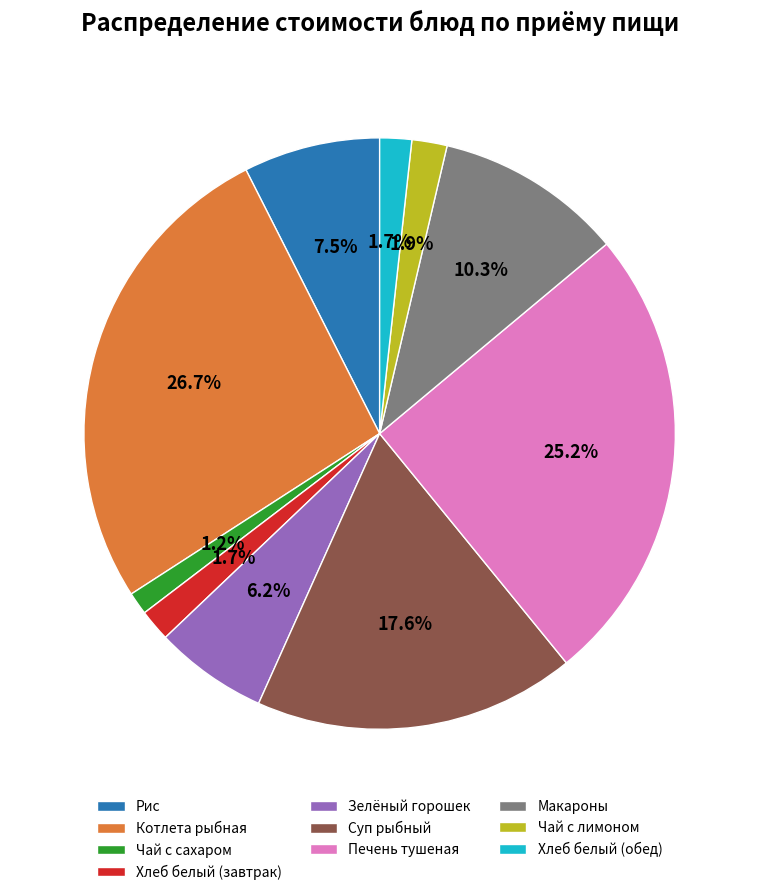

True or false: Хлеб белый (завтрак) accounts for 2% of the total.

True